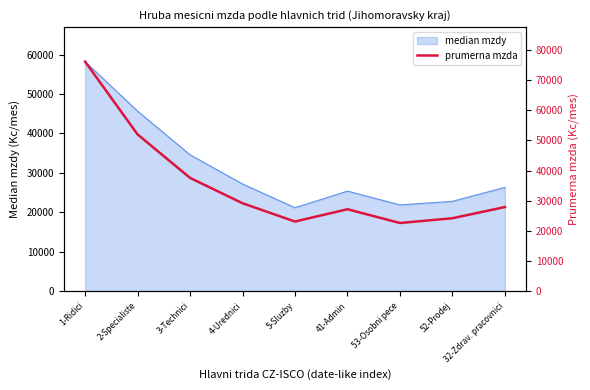

At which category does the chart reach its minimum across all series?

53-Osobni pece